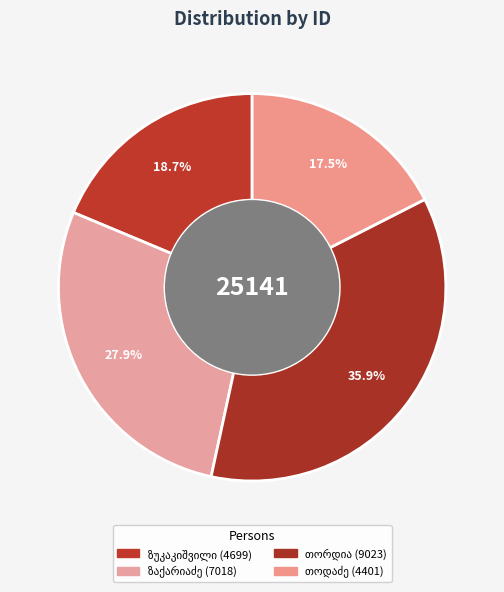

To the nearest percent, what percentage of the pie is გალაქტიონ წყალობას ძე თოდაძე?

18%